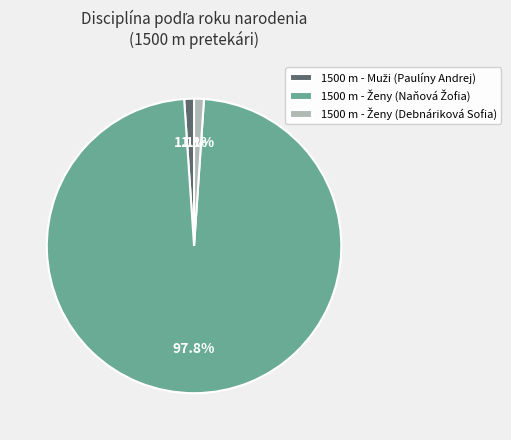

To the nearest percent, what is the difference between the largest and smallest slice percentages?

97%